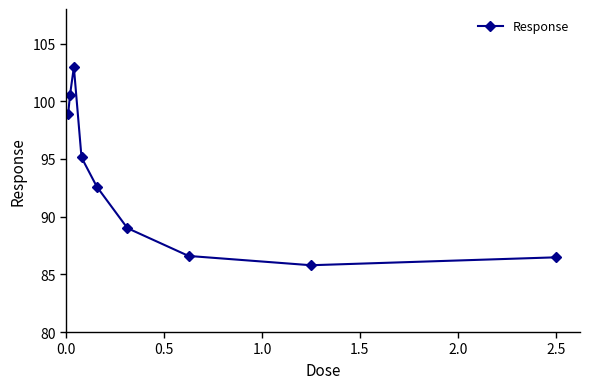

What is the maximum value shown in the chart?

103.0